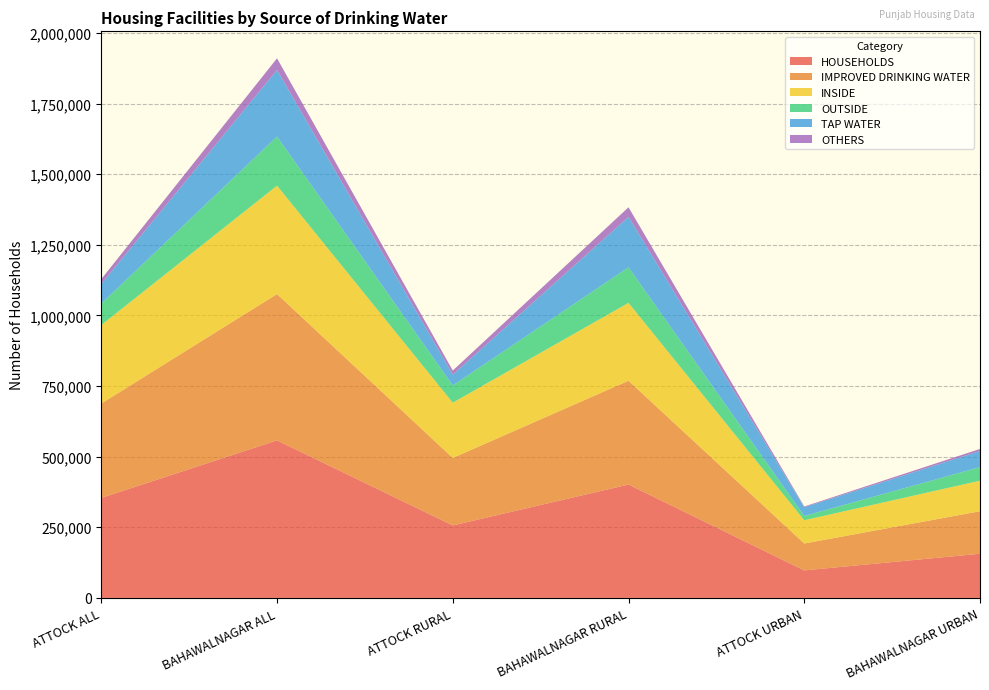

Reading left to right, list all the values displayed in this chart.

HOUSEHOLDS: ATTOCK ALL=353973	BAHAWALNAGAR ALL=557616	ATTOCK RURAL=256574	BAHAWALNAGAR RURAL=401319	ATTOCK URBAN=97399	BAHAWALNAGAR URBAN=156297
IMPROVED DRINKING WATER: ATTOCK ALL=334084	BAHAWALNAGAR ALL=518066	ATTOCK RURAL=238915	BAHAWALNAGAR RURAL=367560	ATTOCK URBAN=95169	BAHAWALNAGAR URBAN=150506
INSIDE: ATTOCK ALL=277958	BAHAWALNAGAR ALL=383678	ATTOCK RURAL=195579	BAHAWALNAGAR RURAL=275579	ATTOCK URBAN=82379	BAHAWALNAGAR URBAN=108099
OUTSIDE: ATTOCK ALL=76015	BAHAWALNAGAR ALL=173938	ATTOCK RURAL=60995	BAHAWALNAGAR RURAL=125740	ATTOCK URBAN=15020	BAHAWALNAGAR URBAN=48198
TAP WATER: ATTOCK ALL=69241	BAHAWALNAGAR ALL=235651	ATTOCK RURAL=38234	BAHAWALNAGAR RURAL=178752	ATTOCK URBAN=31007	BAHAWALNAGAR URBAN=56899
OTHERS: ATTOCK ALL=17233	BAHAWALNAGAR ALL=41208	ATTOCK RURAL=14574	BAHAWALNAGAR RURAL=33887	ATTOCK URBAN=2659	BAHAWALNAGAR URBAN=7321